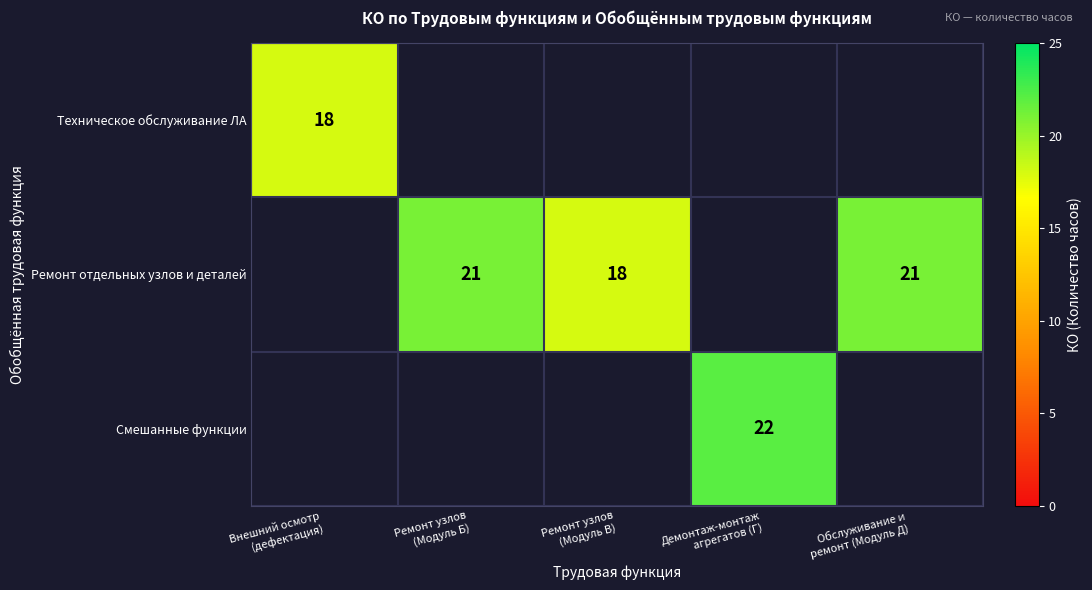

Is the value of Смешанные функции at Ремонт узлов (Модуль В) greater than the value of Ремонт отдельных узлов и деталей at Демонтаж-монтаж агрегатов (Г)?

No